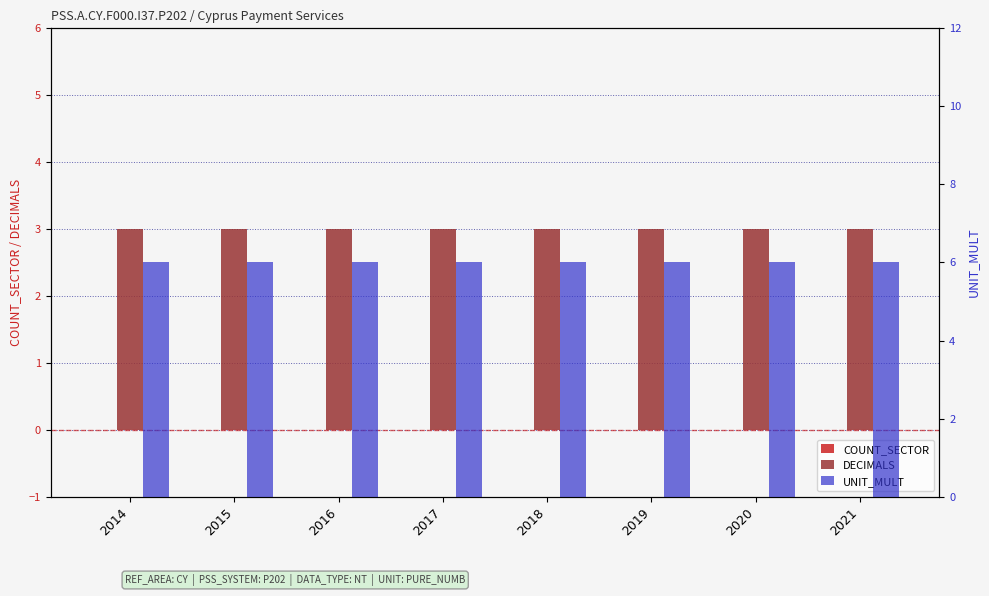

Between 2021 and 2019, which is larger?

2021